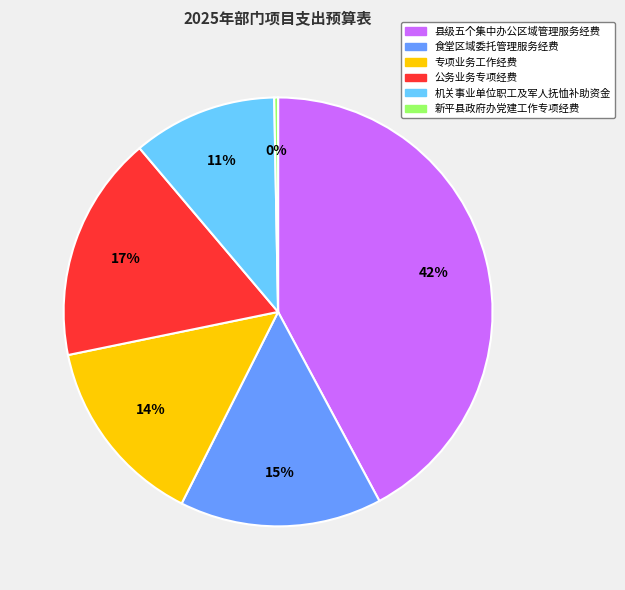

How many segments does this pie chart have?

6